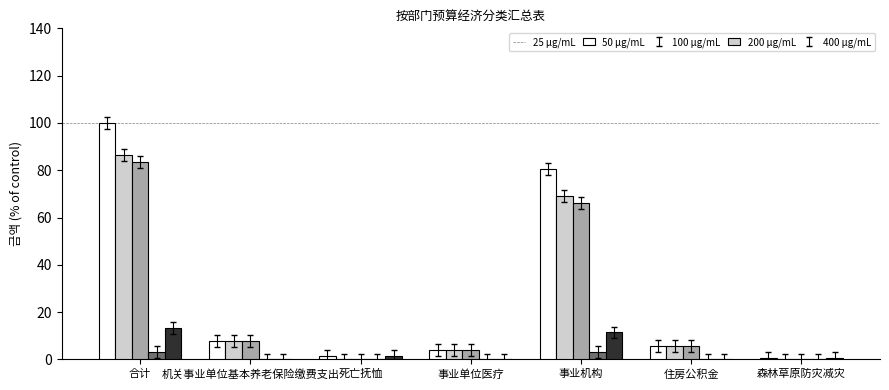

True or false: 400 μg/mL has a value of 13.4 at 合计.

True